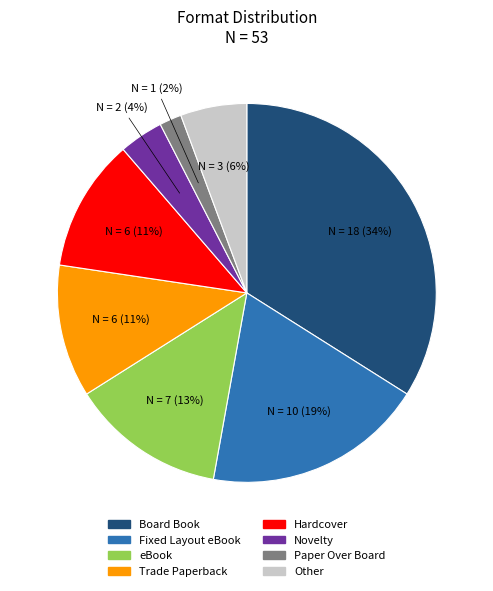

Combined, do Fixed Layout eBook and Novelty account for over 50%?

No